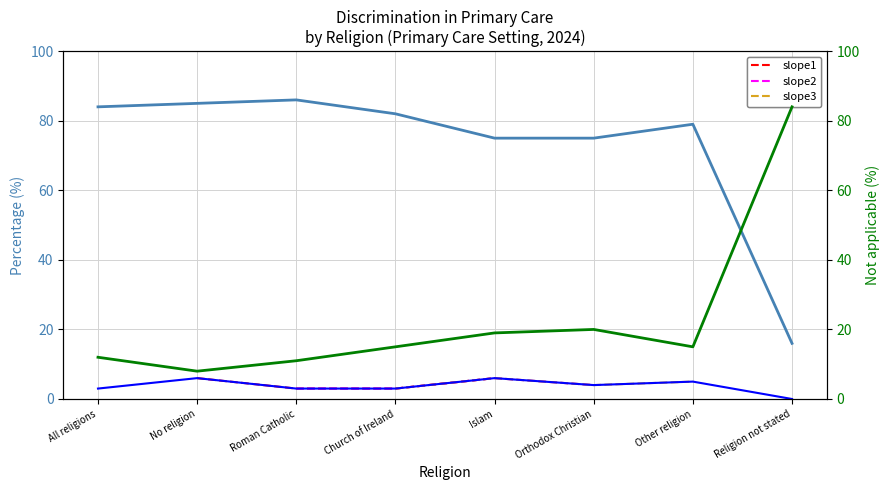

Where is Yes nearest to the value 3?

All religions